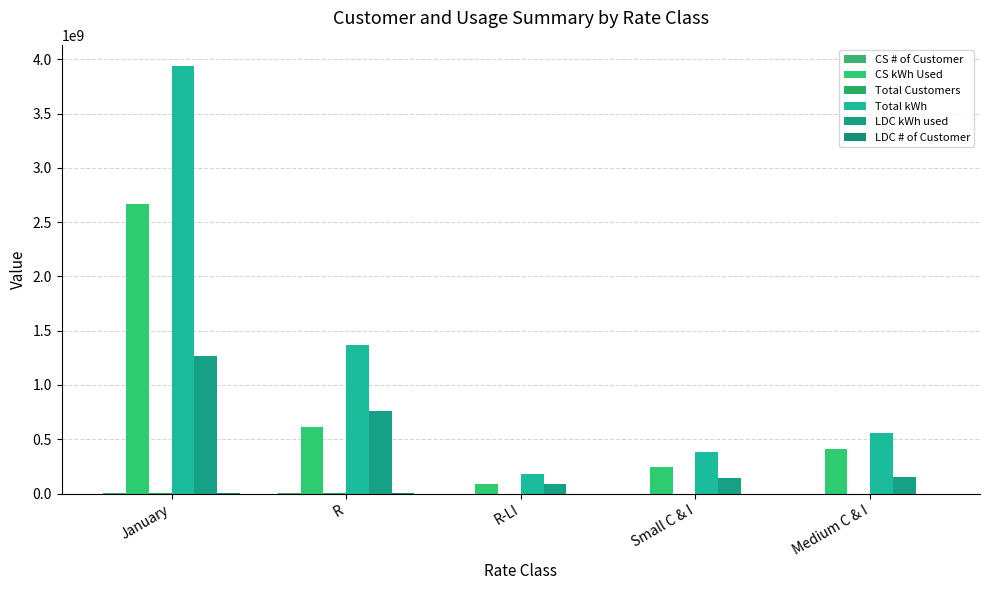

At which label does Total Customers first exceed 302619?

January